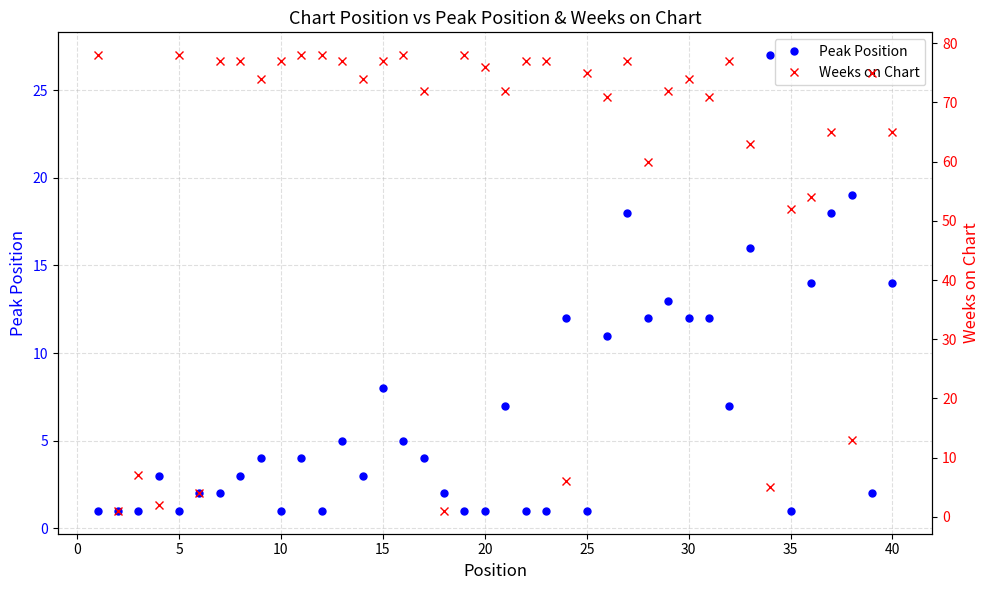

At which category does Peak Position reach its first local valley?

15